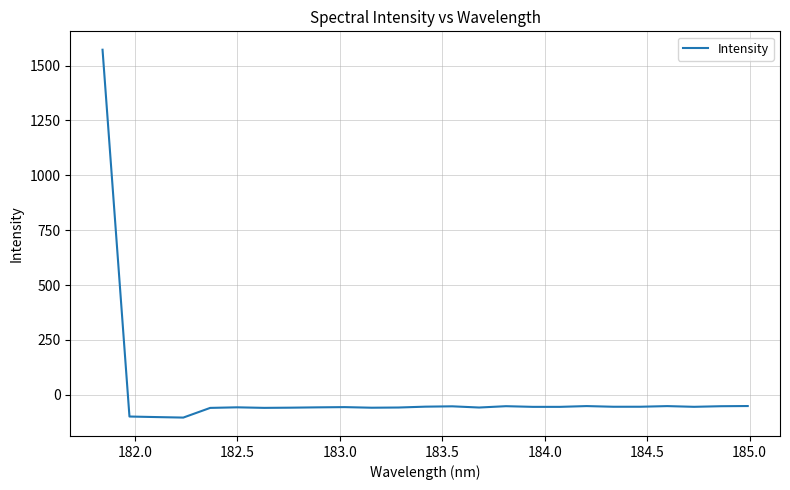

What is the smallest value displayed?

-104.1